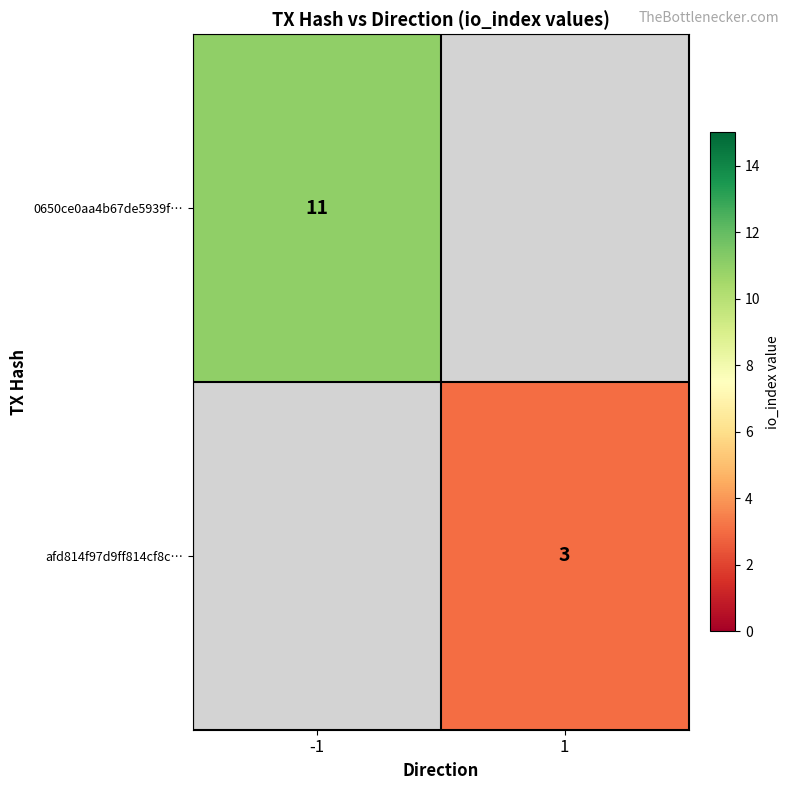

Is it true that afd814f97d9ff814cf8c… equals 3 at 1?

True